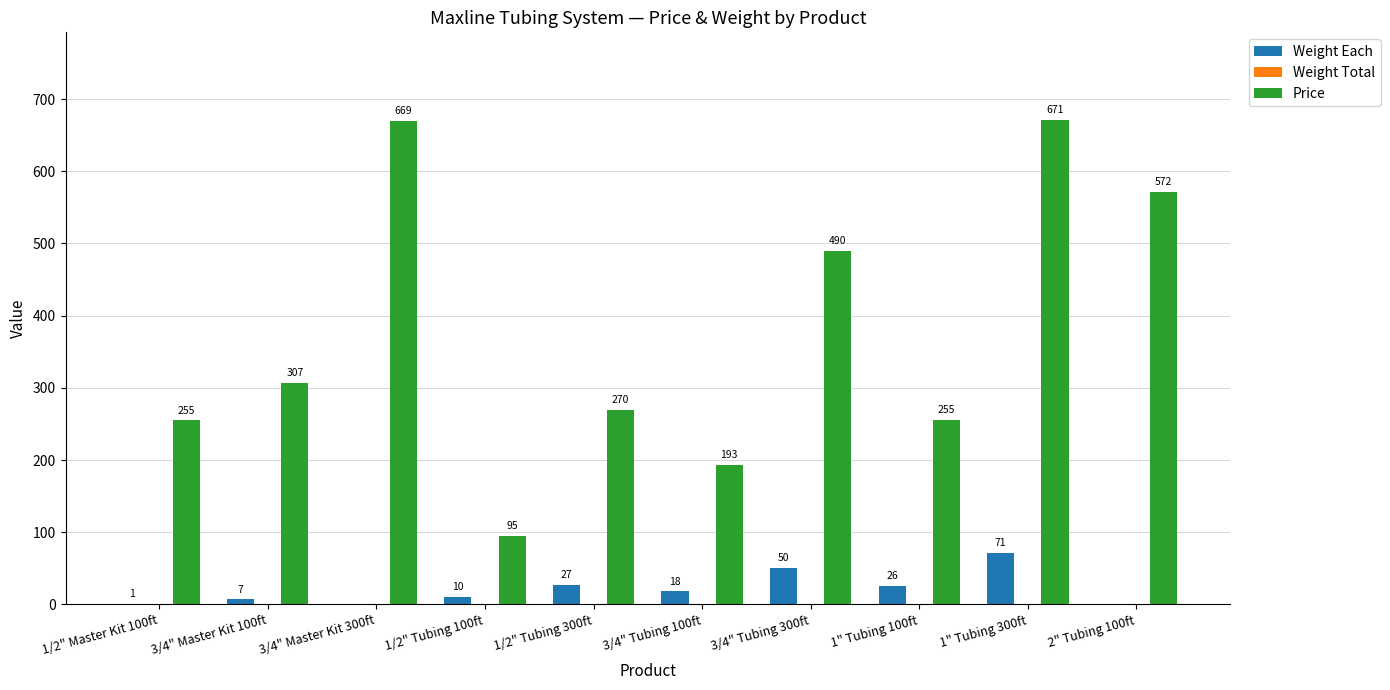

What is the total value across all series at 1" Tubing 100ft?

281.5